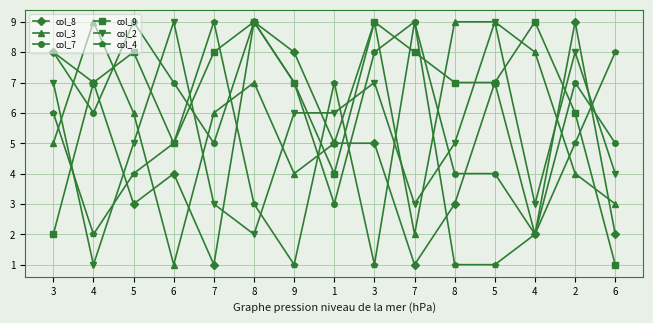

Count the number of data series in this chart.

6